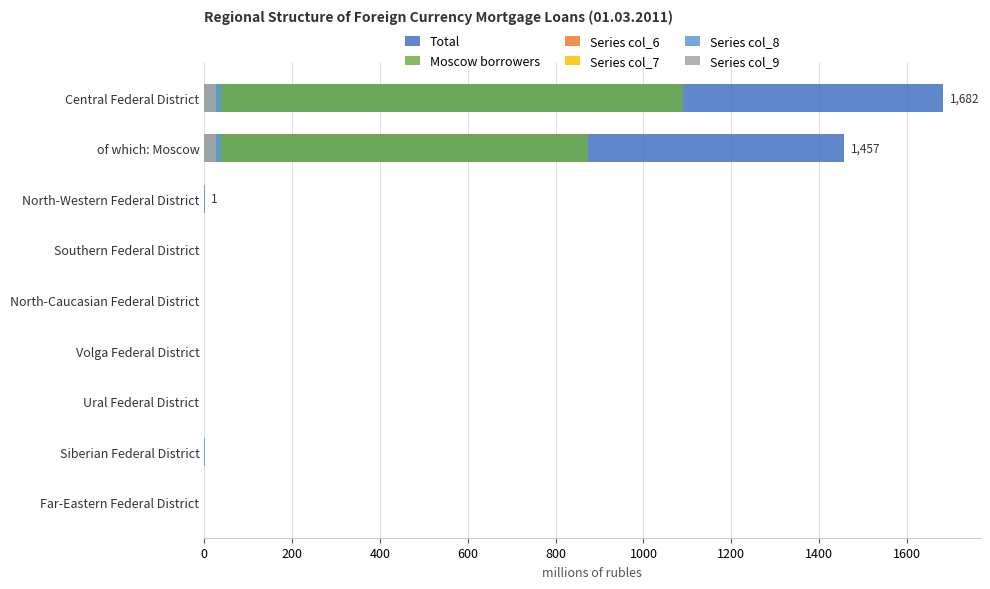

What are all the series names shown in the legend?

Total, Moscow borrowers, Series col_6, Series col_7, Series col_8, Series col_9